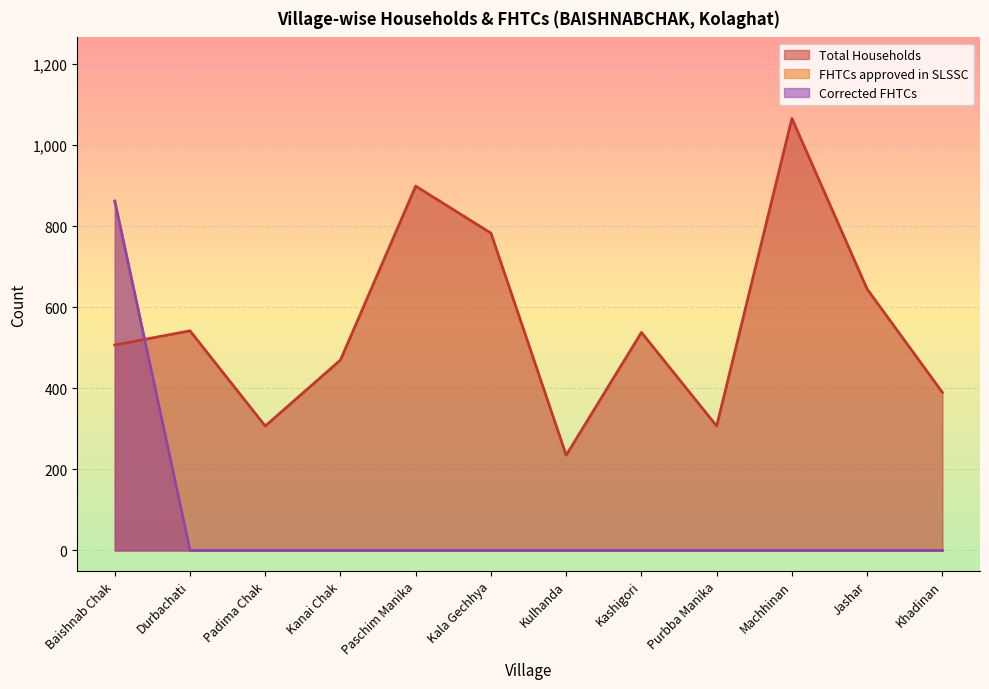

At which label is FHTCs approved in SLSSC closest to 431?

Baishnab Chak